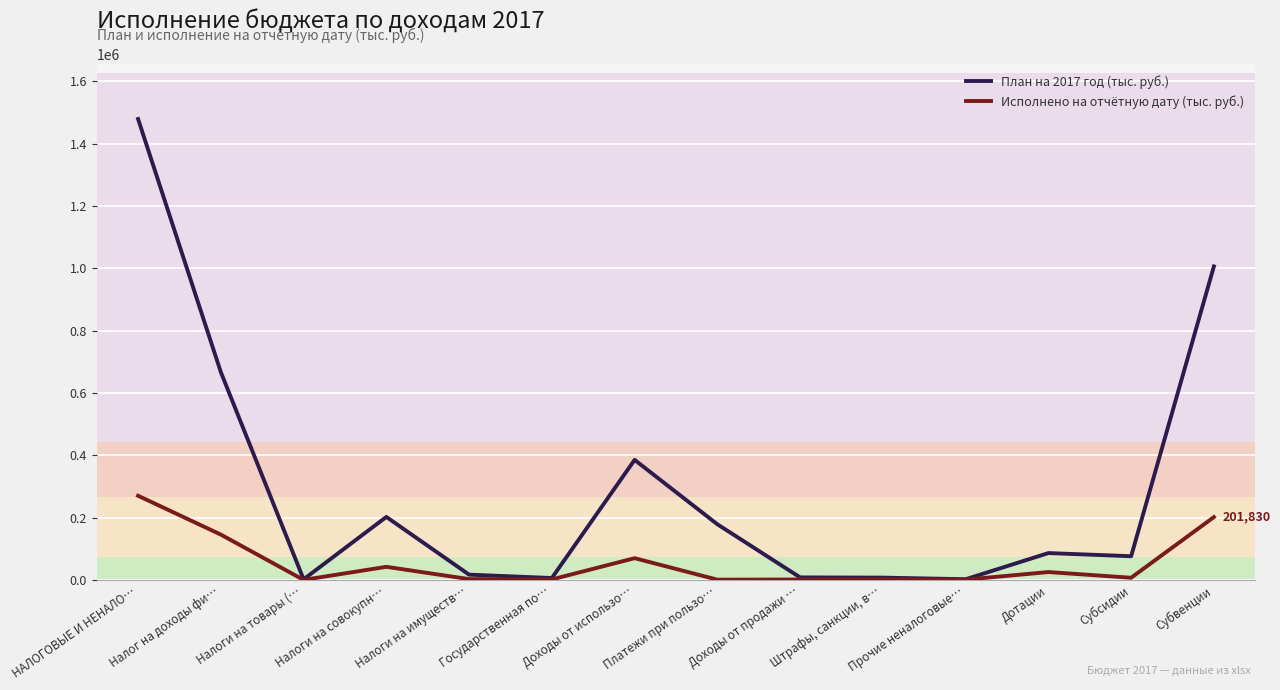

List the series in order of their peak value, lowest first.

Исполнено на отчётную дату (тыс. руб.), План на 2017 год (тыс. руб.)